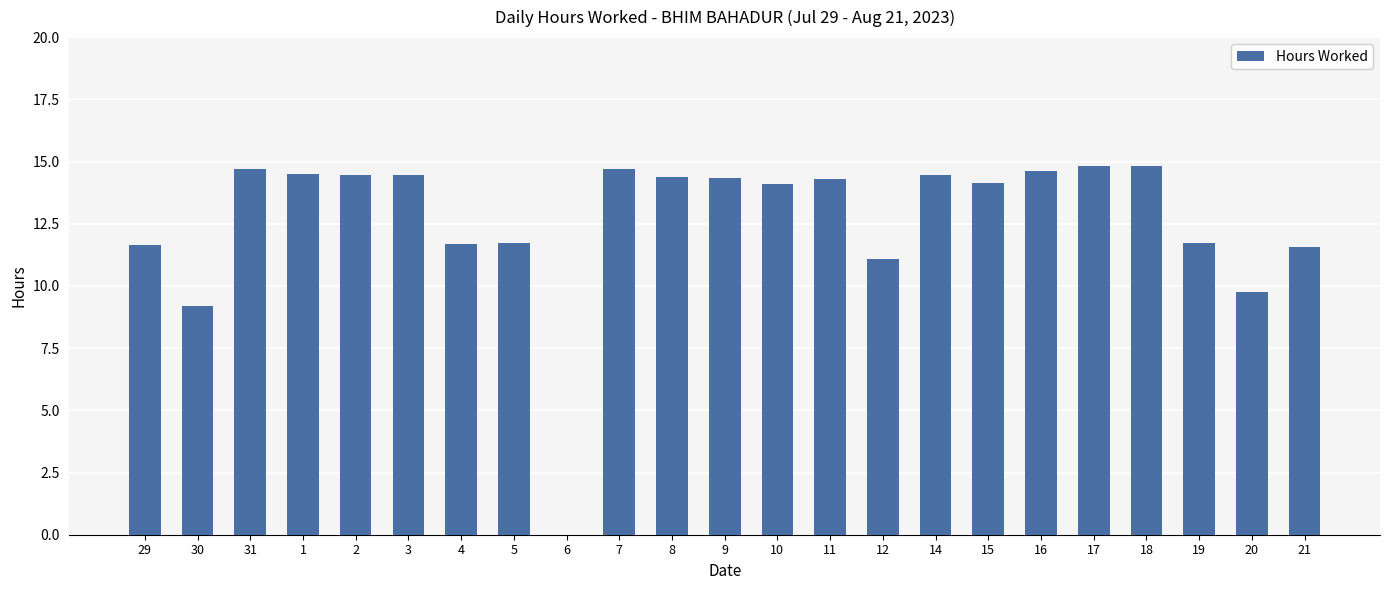

What is the maximum value shown in the chart?

14.8